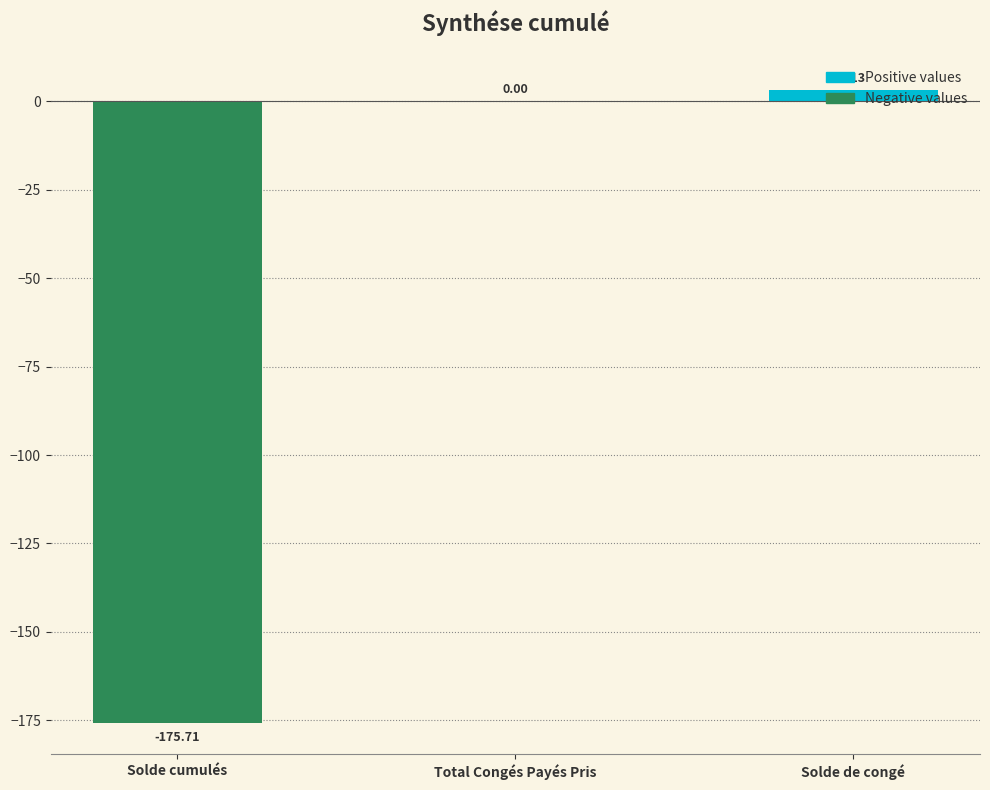

What is the difference between the values at Total Congés Payés Pris and Solde cumulés?

175.7